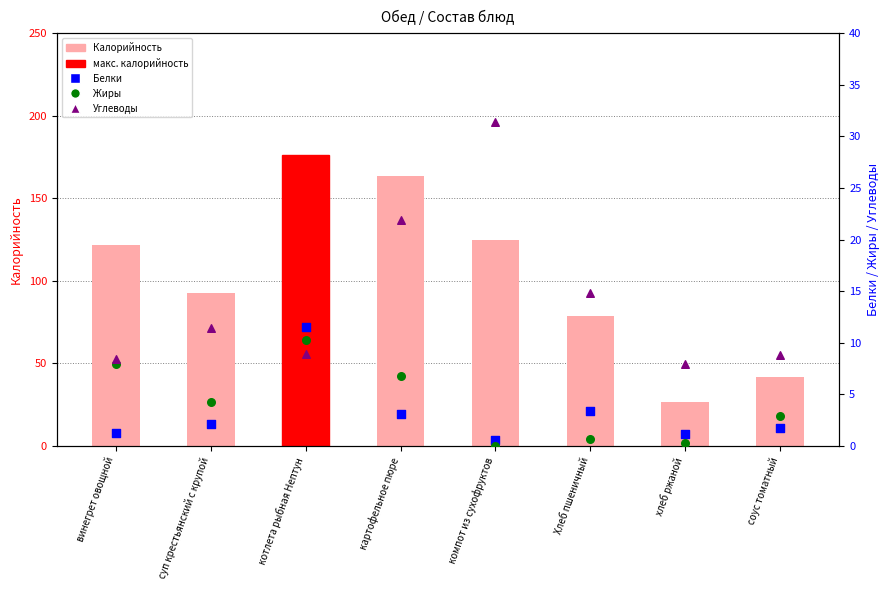

Which series has the widest spread of Y values?

Калорийность